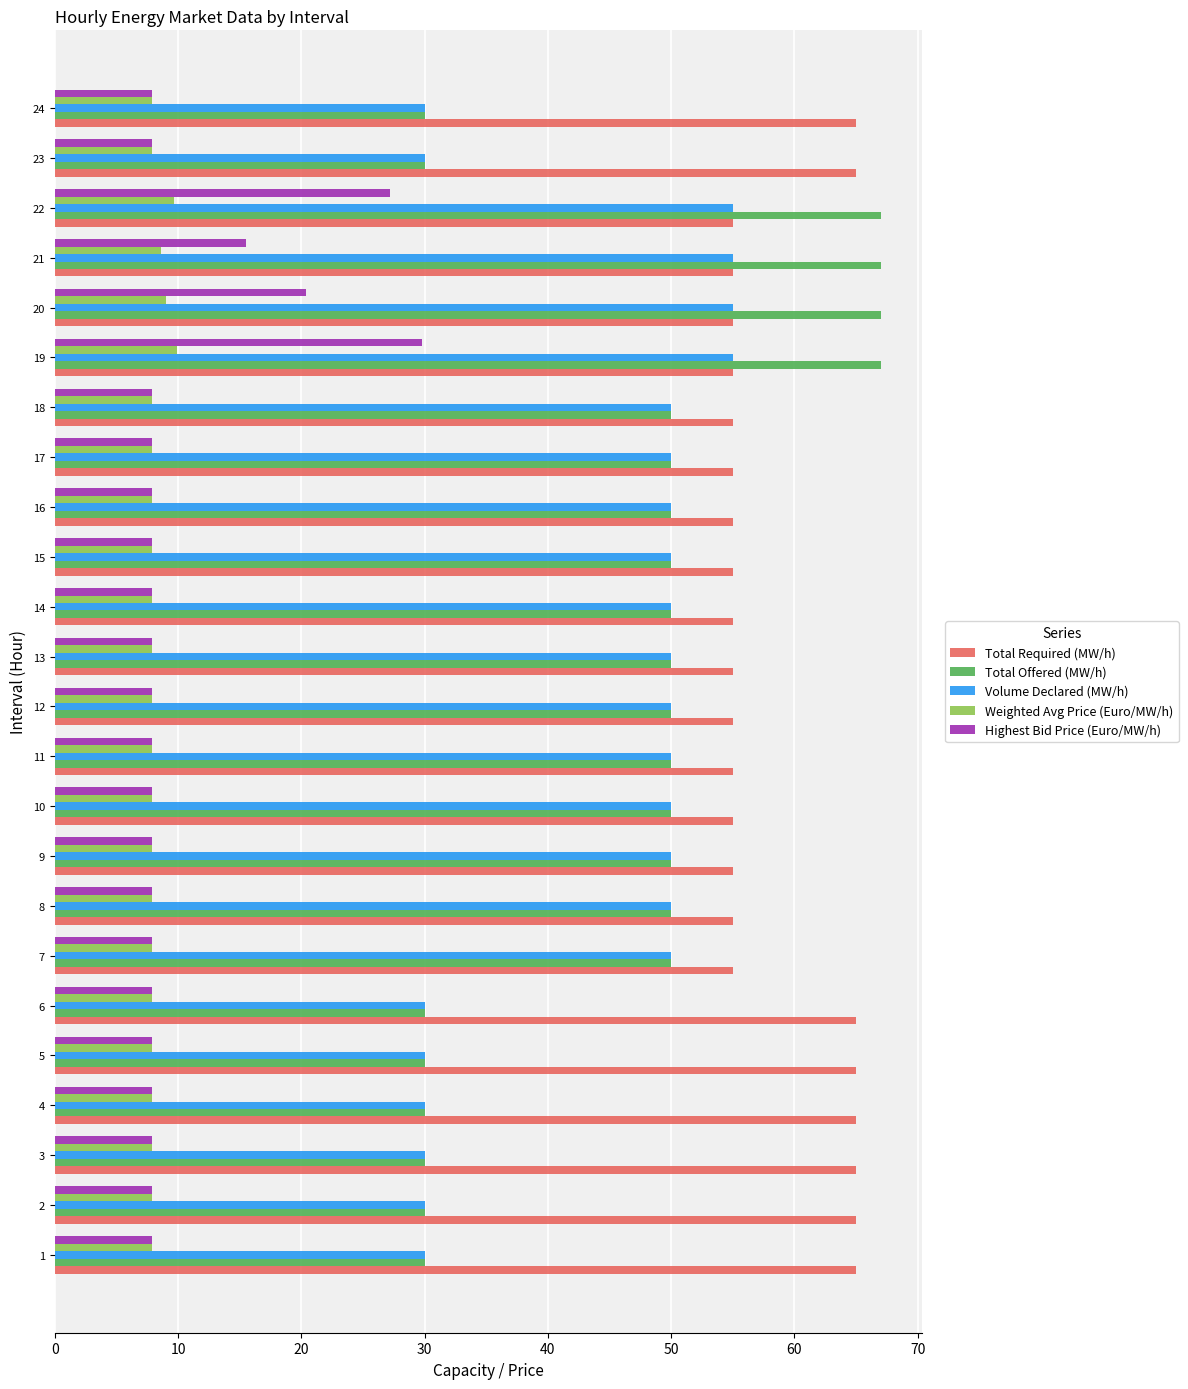

What is the difference between the second highest and second lowest values in the Volume Declared (MW/h) series?

25.0